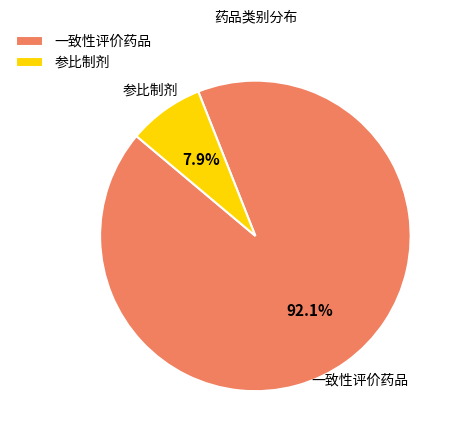

Is there a majority slice in this chart?

Yes